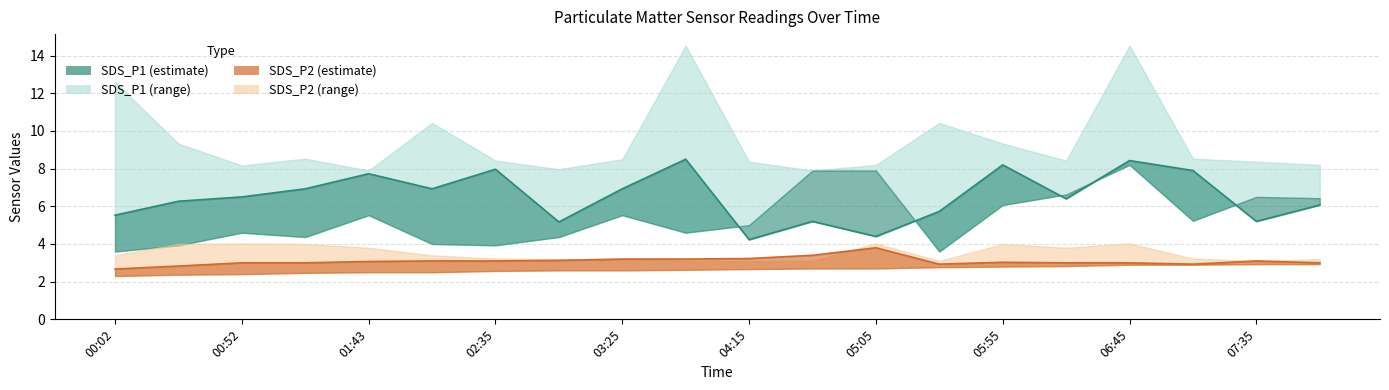

At which label is SDS_P1 mid closest to 6?

19